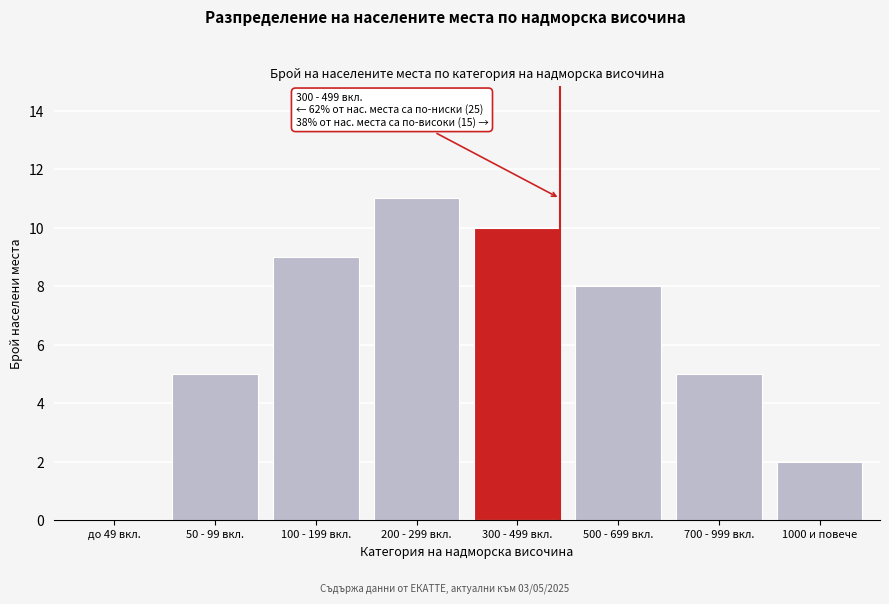

Reading left to right, what are all the values shown in this chart?

до 49 вкл.=0	50 - 99 вкл.=5	100 - 199 вкл.=9	200 - 299 вкл.=11	300 - 499 вкл.=10	500 - 699 вкл.=8	700 - 999 вкл.=5	1000 и повече=2